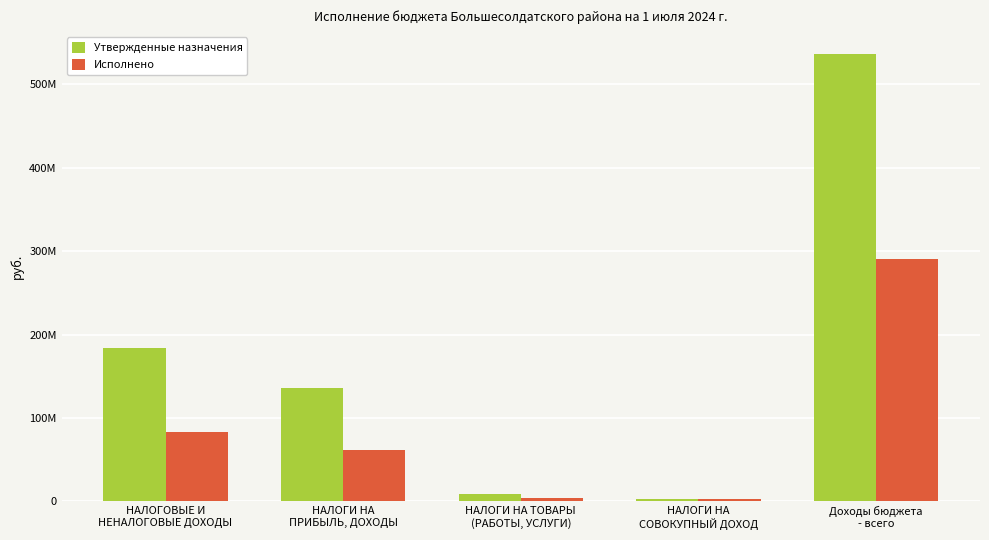

What are all the series names shown in the legend?

Утвержденные назначения, Исполнено